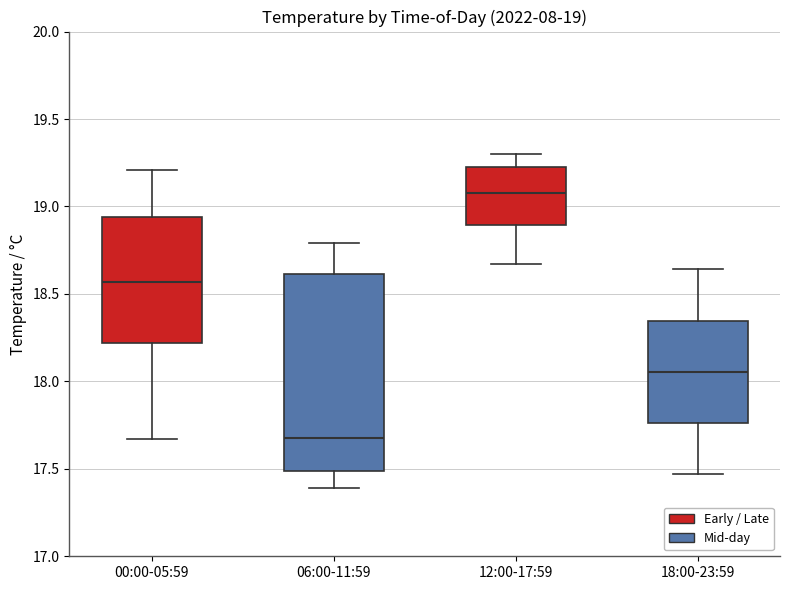

Comparing the boxes themselves (not the whiskers), which one is the tallest?

06:00-11:59